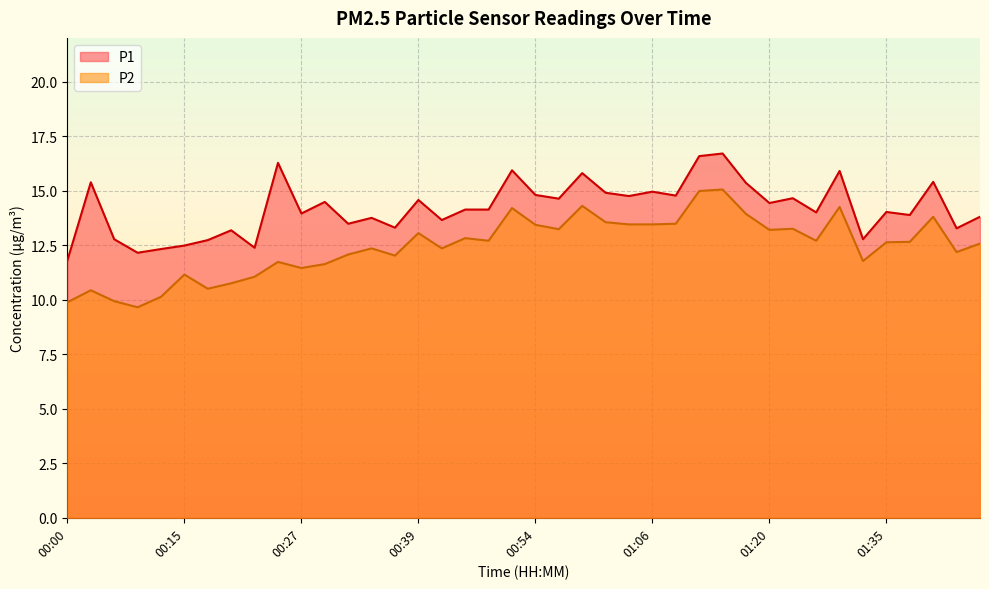

At which category does P1 reach its first local valley?

00:07